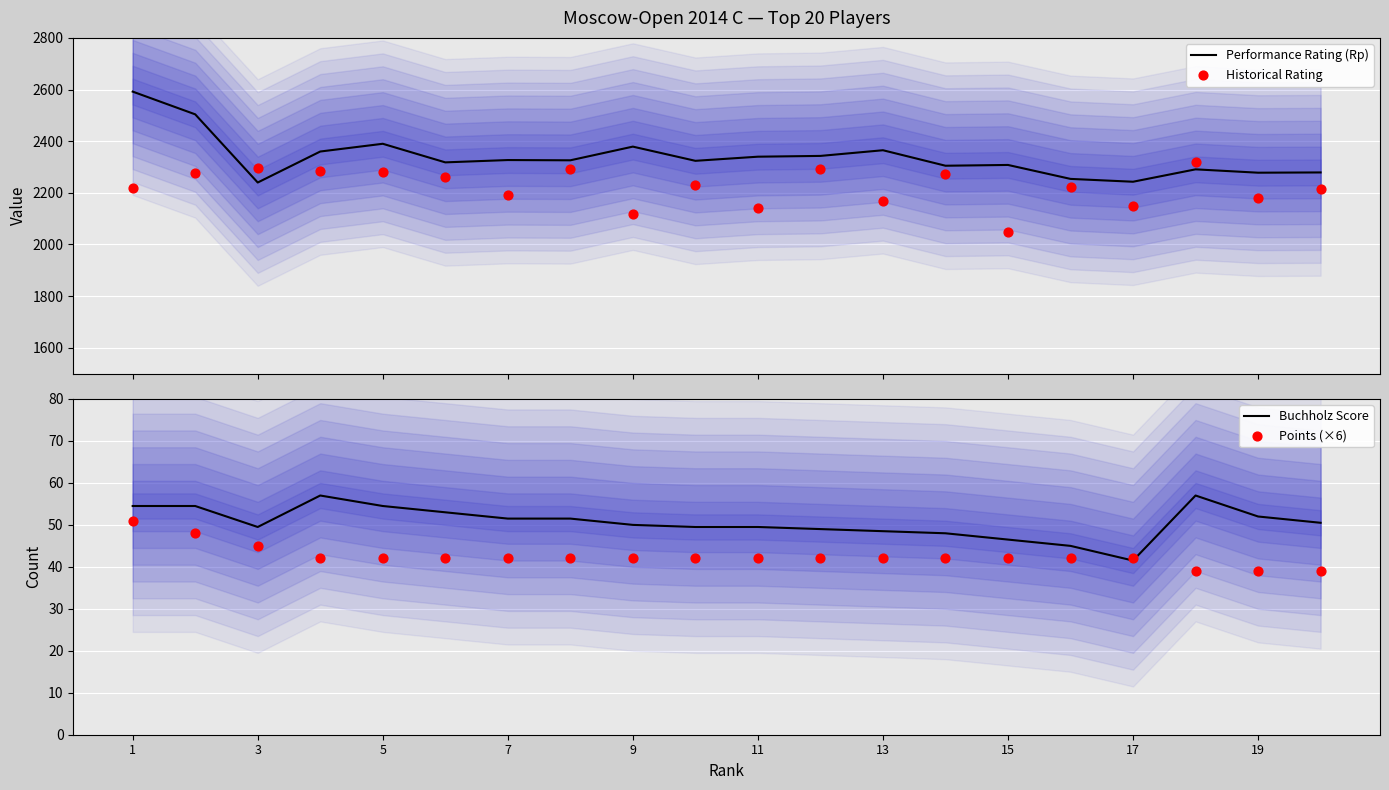

Which series has the widest spread of Y values?

Performance Rating (Rp)